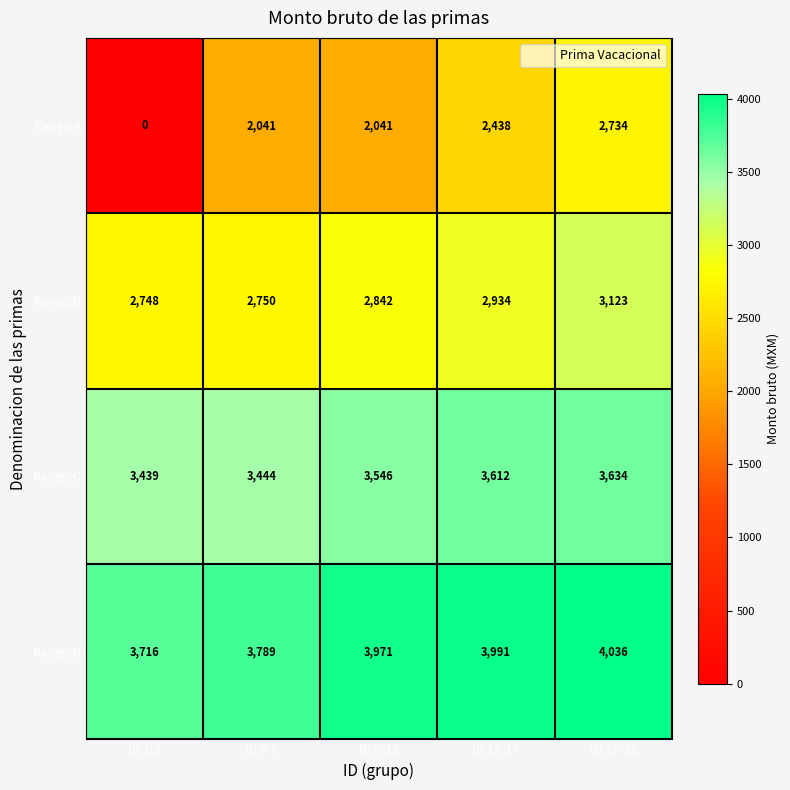

Rank the series by their average value, from lowest to highest.

Rango A, Rango B, Rango C, Rango D